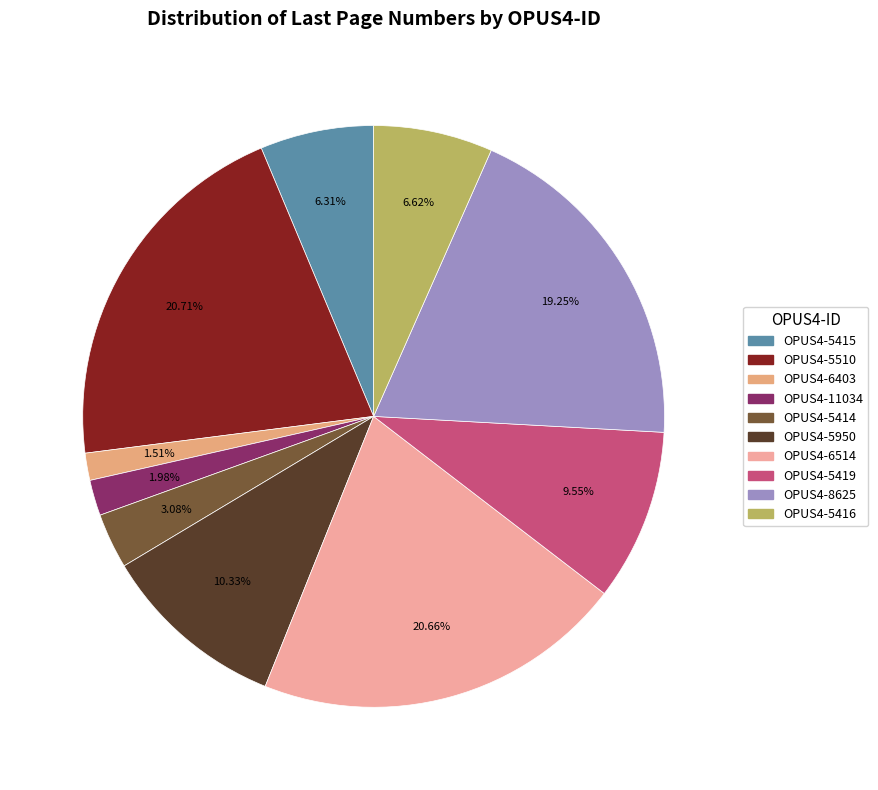

Combined, what portion of the pie is OPUS4-11034 and OPUS4-5414?

5.1%